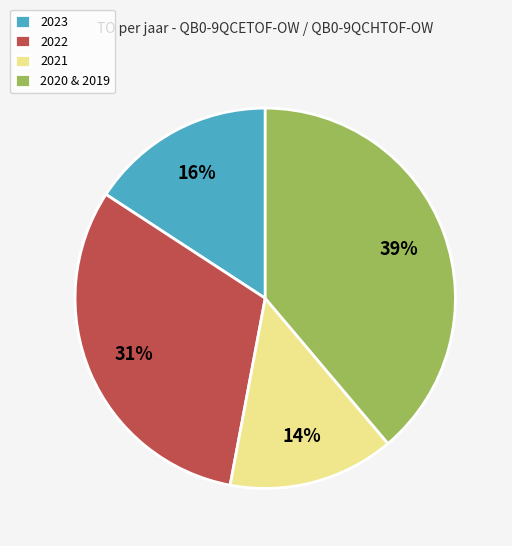

True or false: 2020 & 2019 accounts for 31% of the total.

False